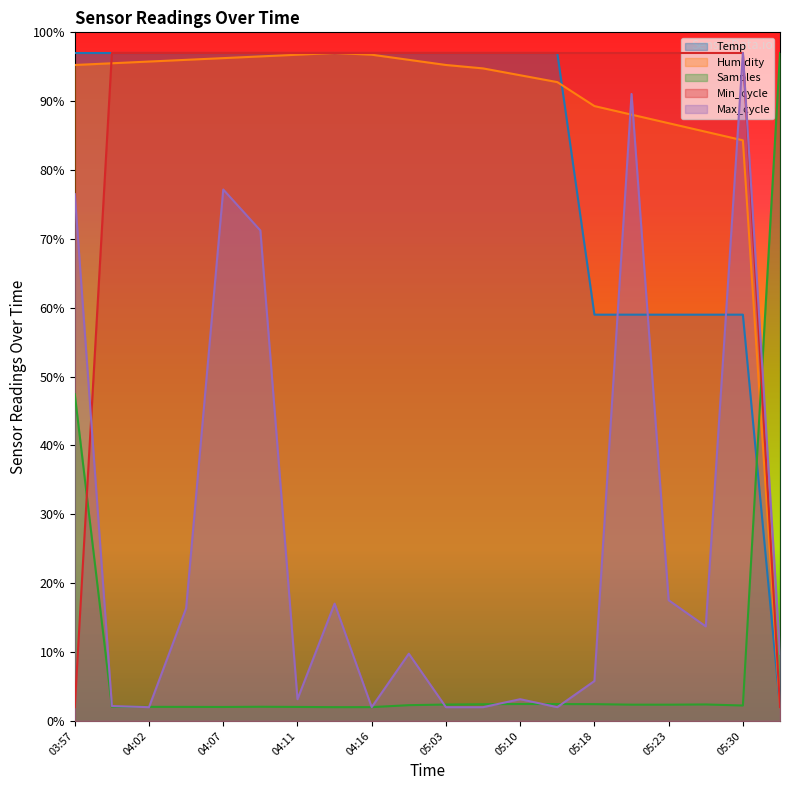

What is the difference between the maximum and second lowest values in the Min_cycle series?

95.0